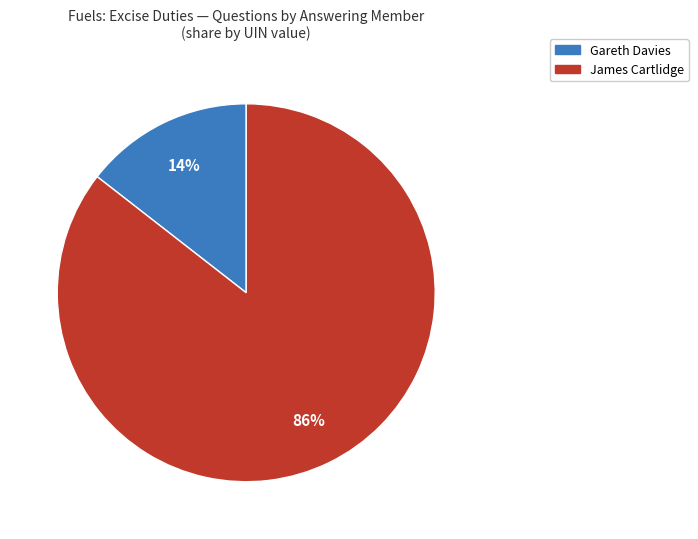

To the nearest percent, what portion does Gareth Davies represent?

14%